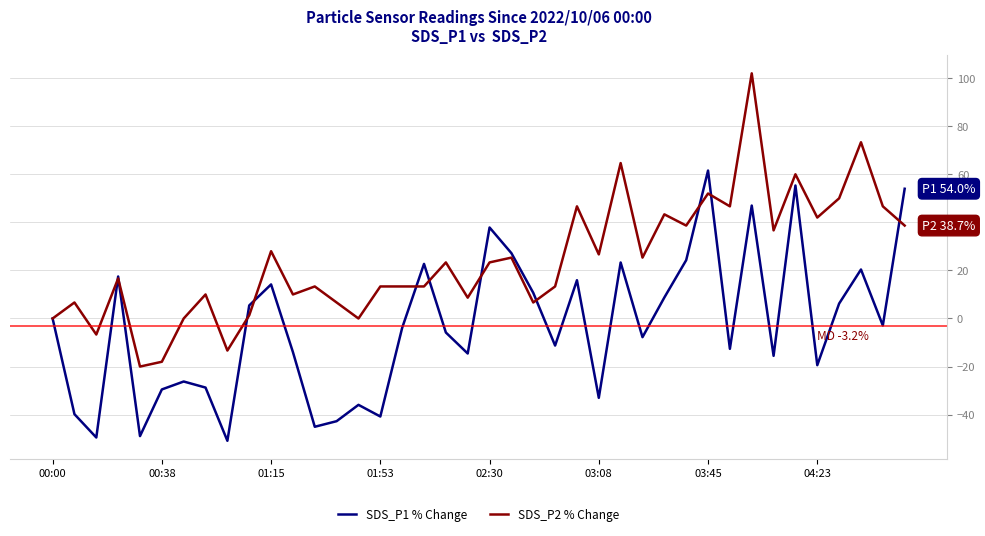

What is the maximum value for SDS_P2 % Change?

102.0